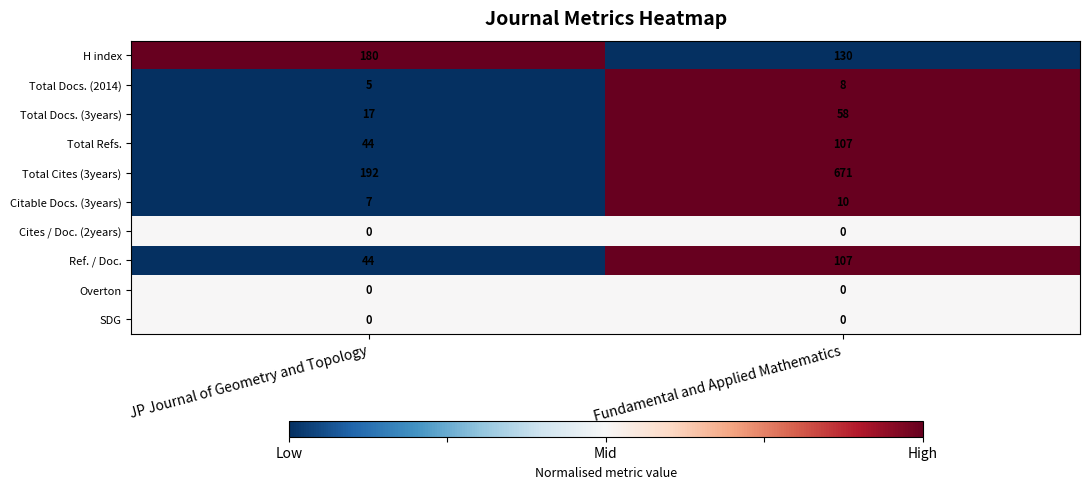

How many data points does each series have?

2